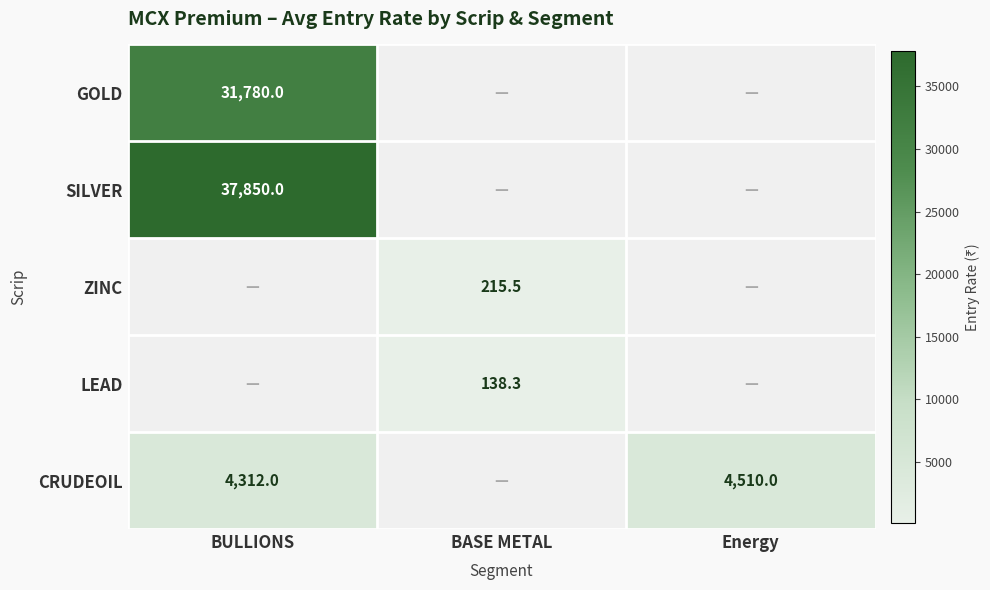

What is the maximum value shown in the chart?

37850.0